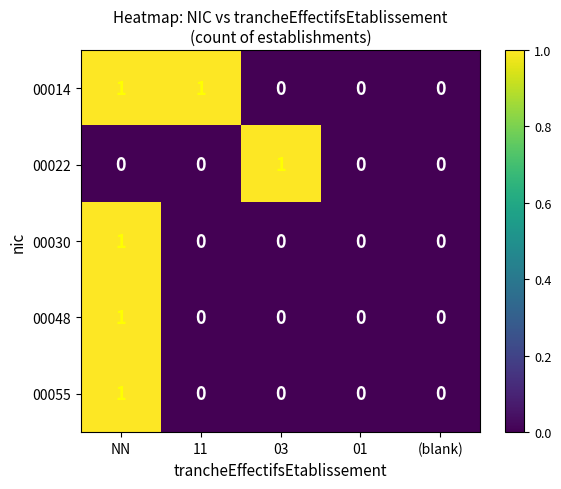

How many 00055 values are between 0 and 1?

5